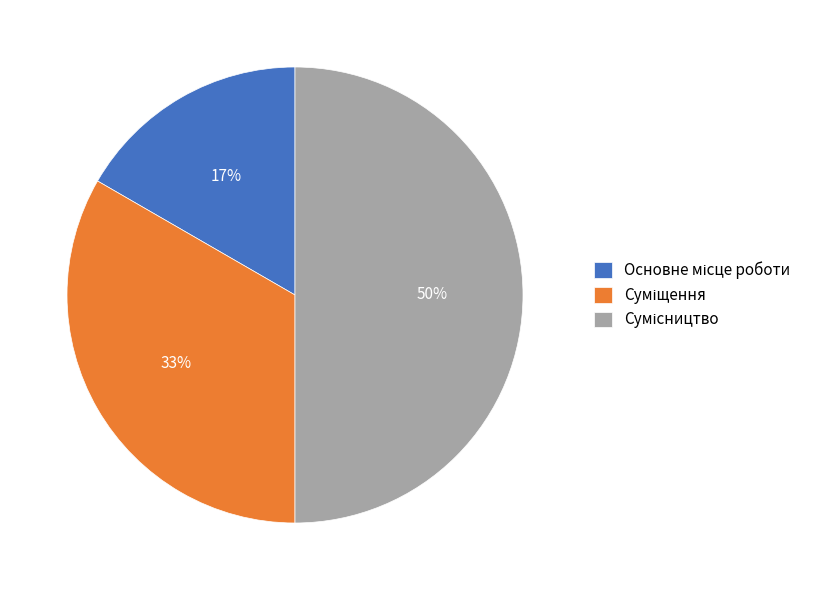

To the nearest percent, what is the average slice percentage?

33%